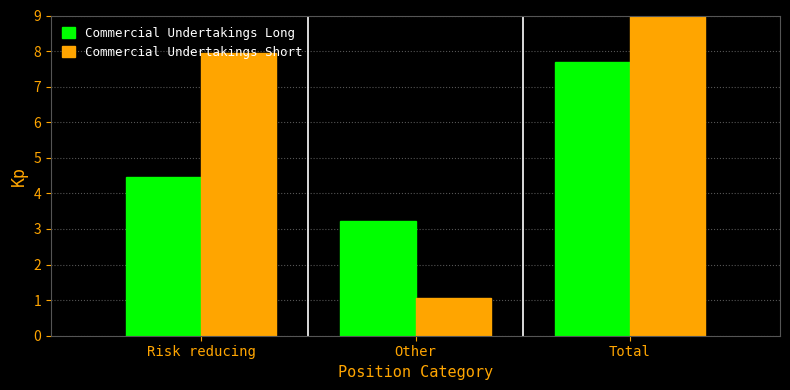

What value does the Commercial Undertakings Short series have at Risk reducing?

7.9